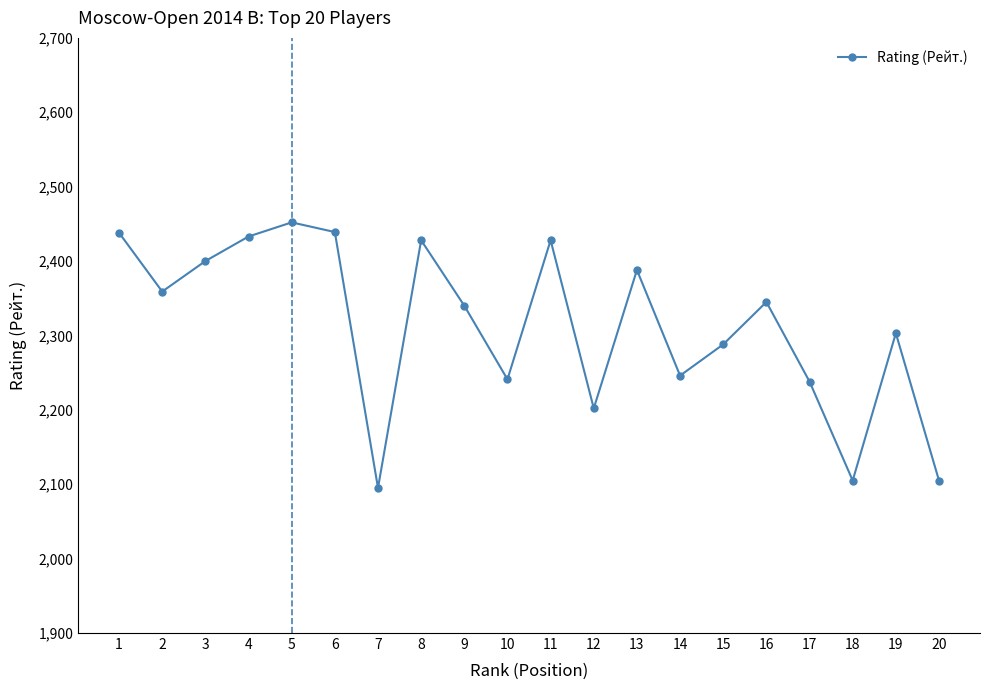

What is the value of the 3rd point from the left?

2400